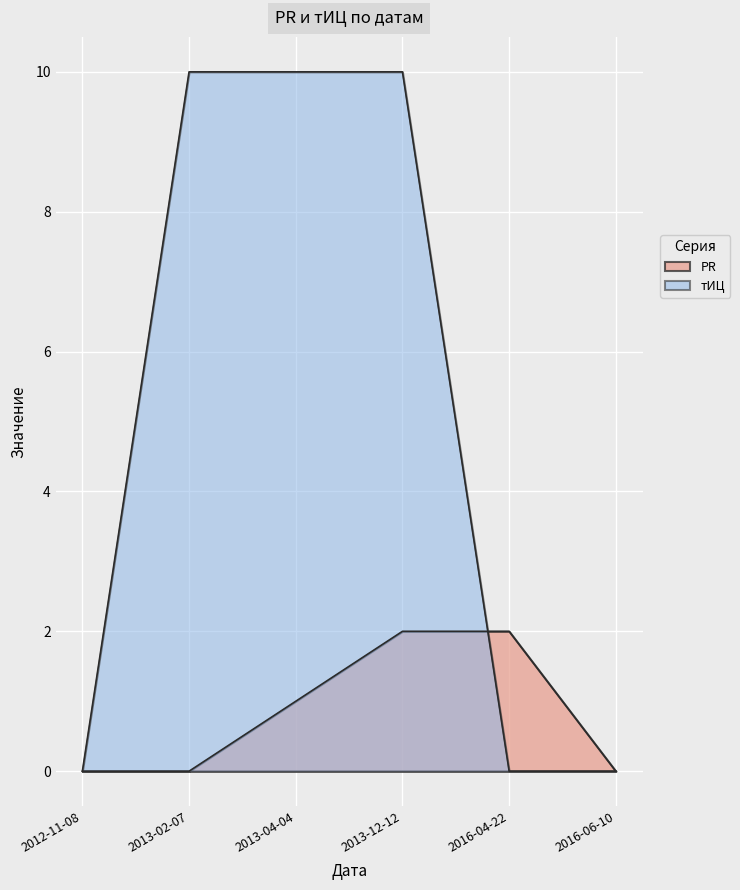

How many PR values are between 0 and 2?

6